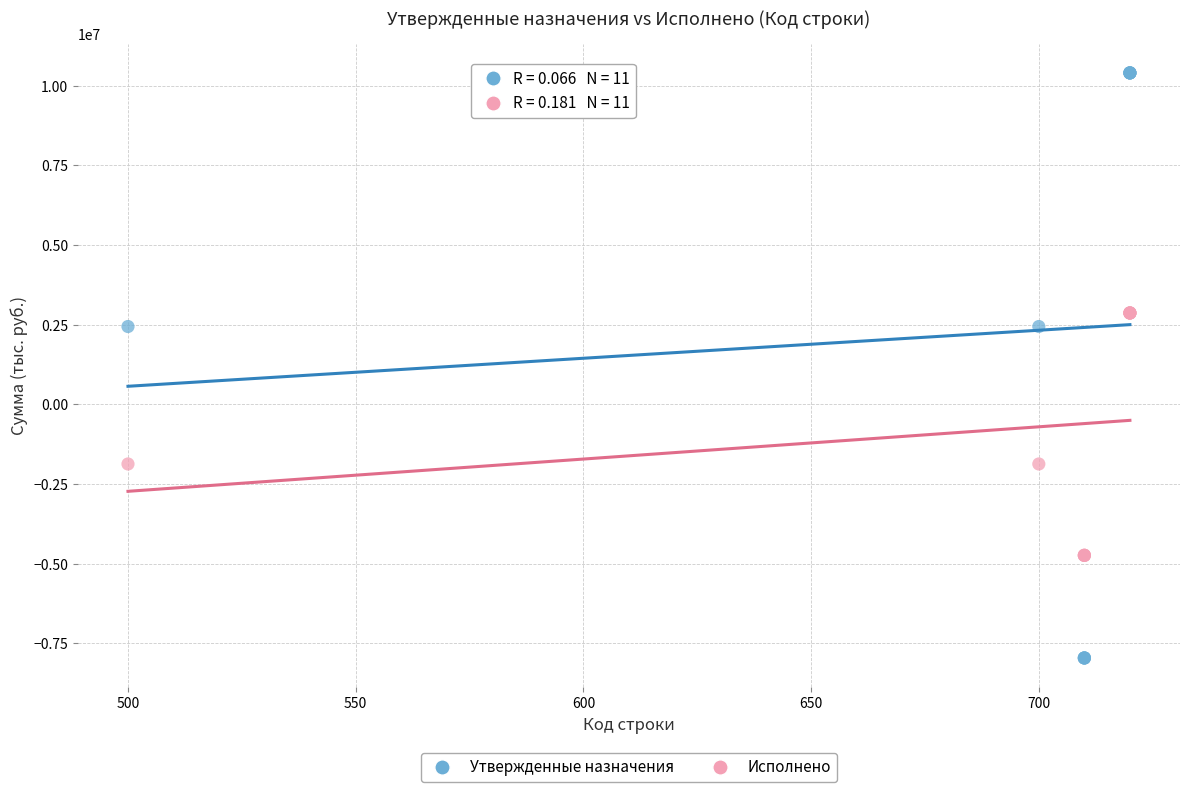

Which series has the largest Y range (max minus min)?

Утвержденные назначения